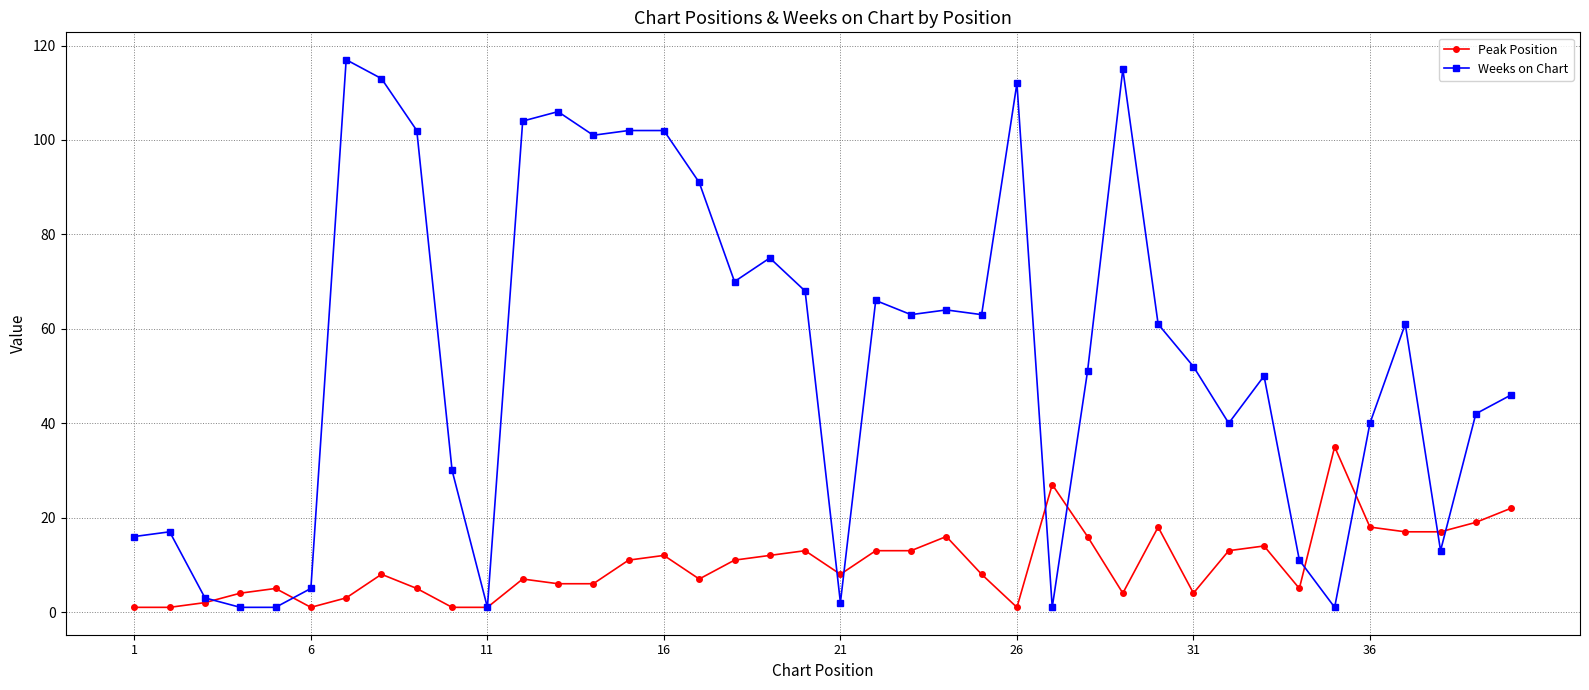

Reading right to left, transcribe all the data shown in this chart.

Peak Position: 22	19	17	17	18	35	5	14	13	4	18	4	16	27	1	8	16	13	13	8	13	12	11	7	12	11	6	6	7	1	1	5	8	3	1	5	4	2	1	1
Weeks on Chart: 46	42	13	61	40	1	11	50	40	52	61	115	51	1	112	63	64	63	66	2	68	75	70	91	102	102	101	106	104	1	30	102	113	117	5	1	1	3	17	16